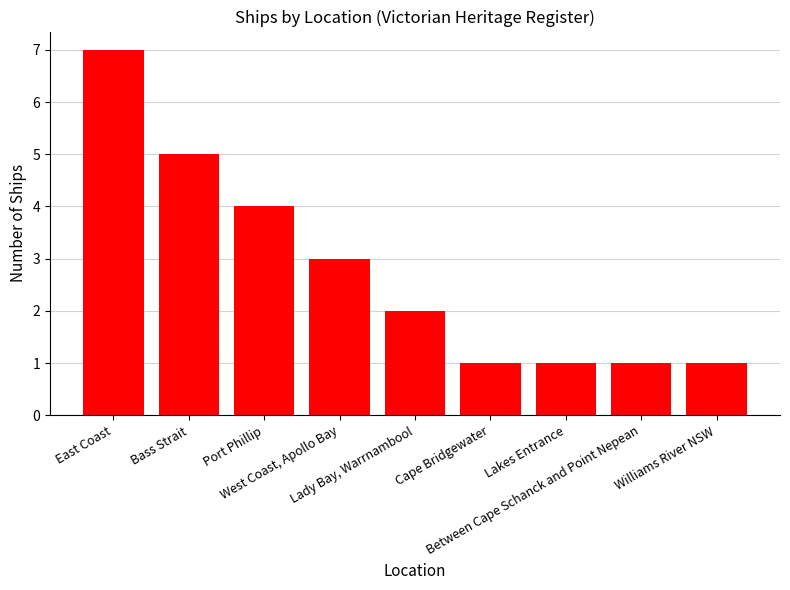

What position from the left is Bass Strait?

2